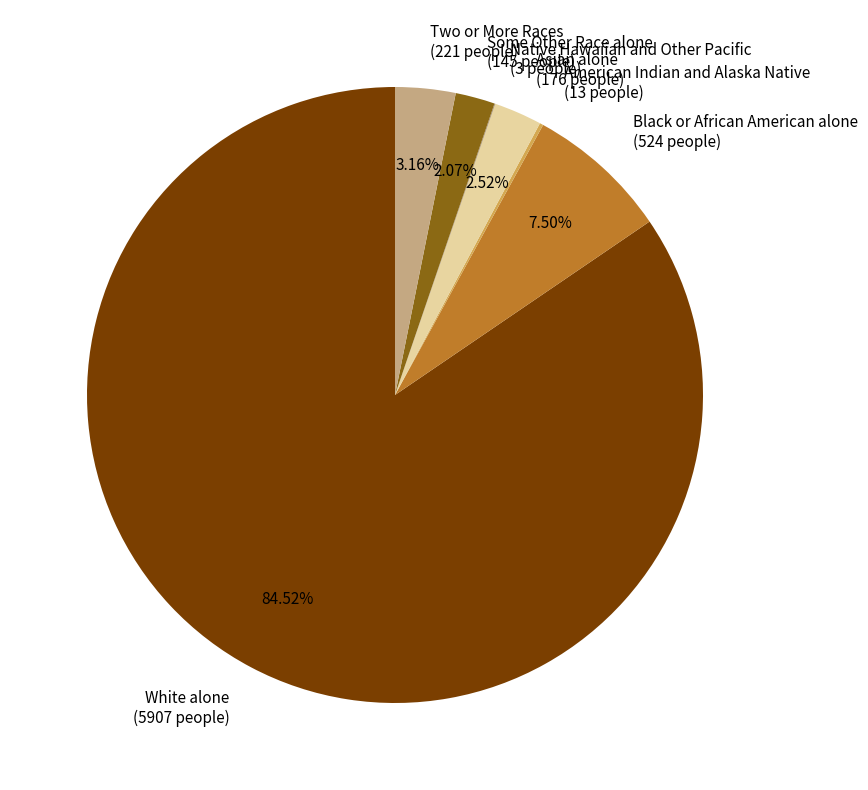

Which has a higher value, Black or African American alone (524 people) or White alone (5907 people)?

White alone (5907 people)